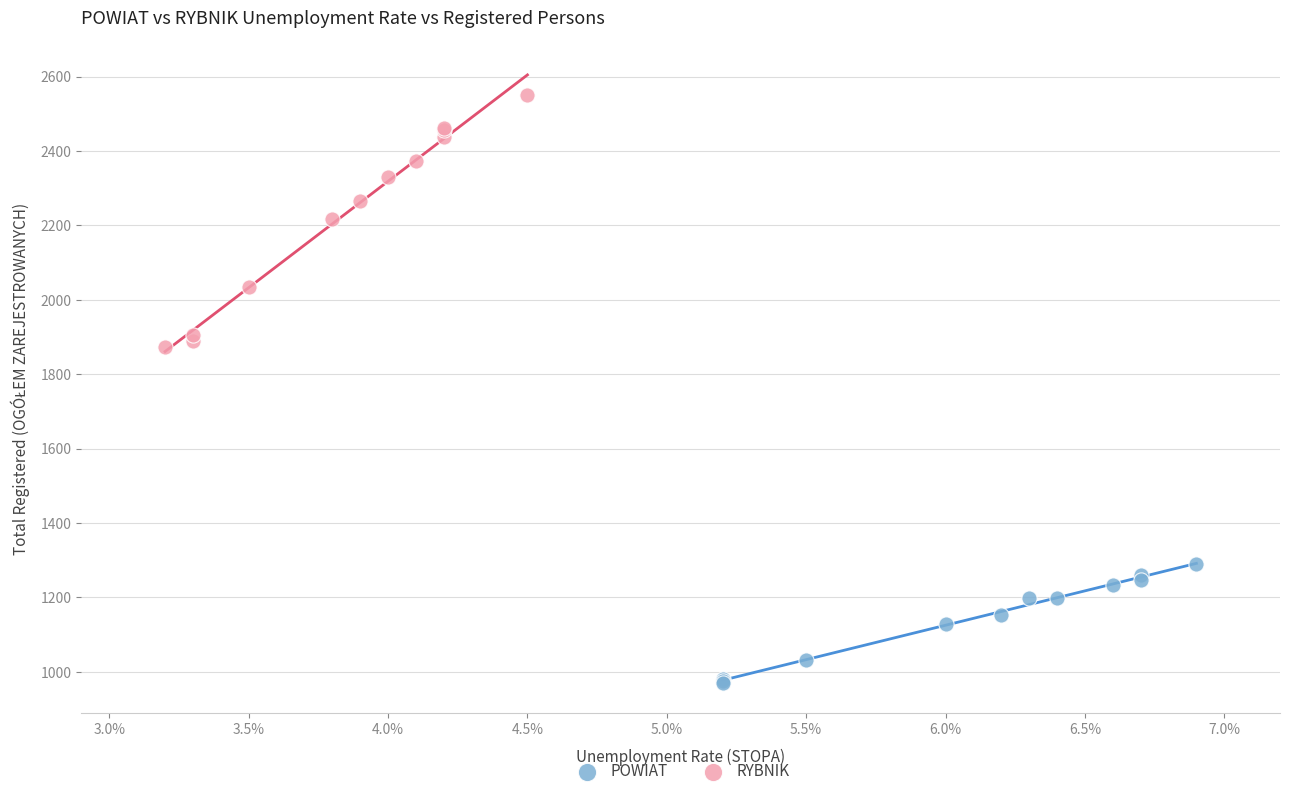

Which series contains the highest Y value?

RYBNIK